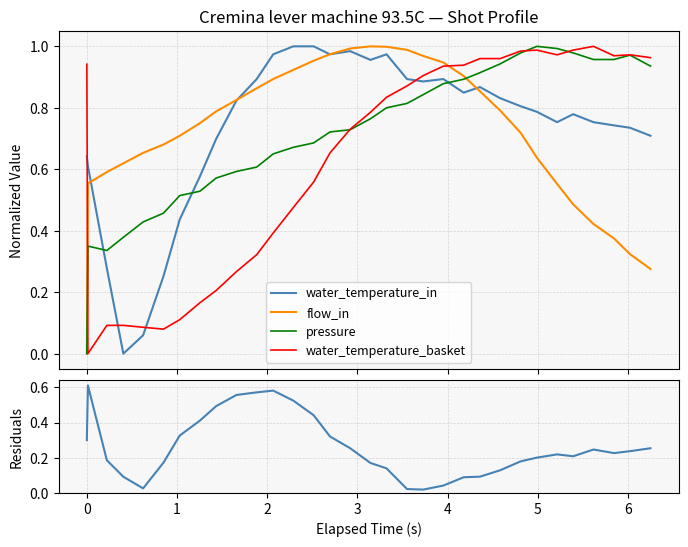

How many intersections are there between water_temperature_basket and flow_in?

2